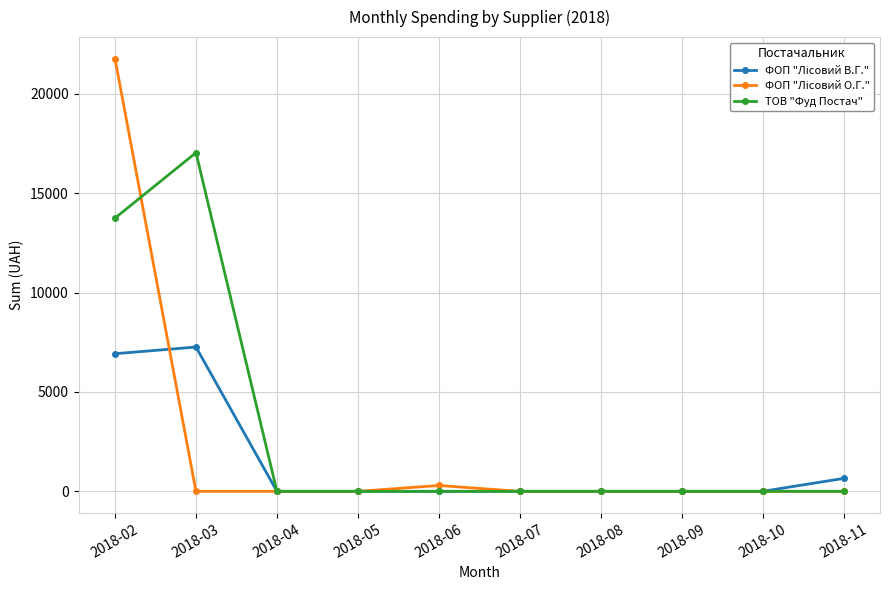

Where is the first local maximum for ТОВ "Фуд Постач"?

2018-03